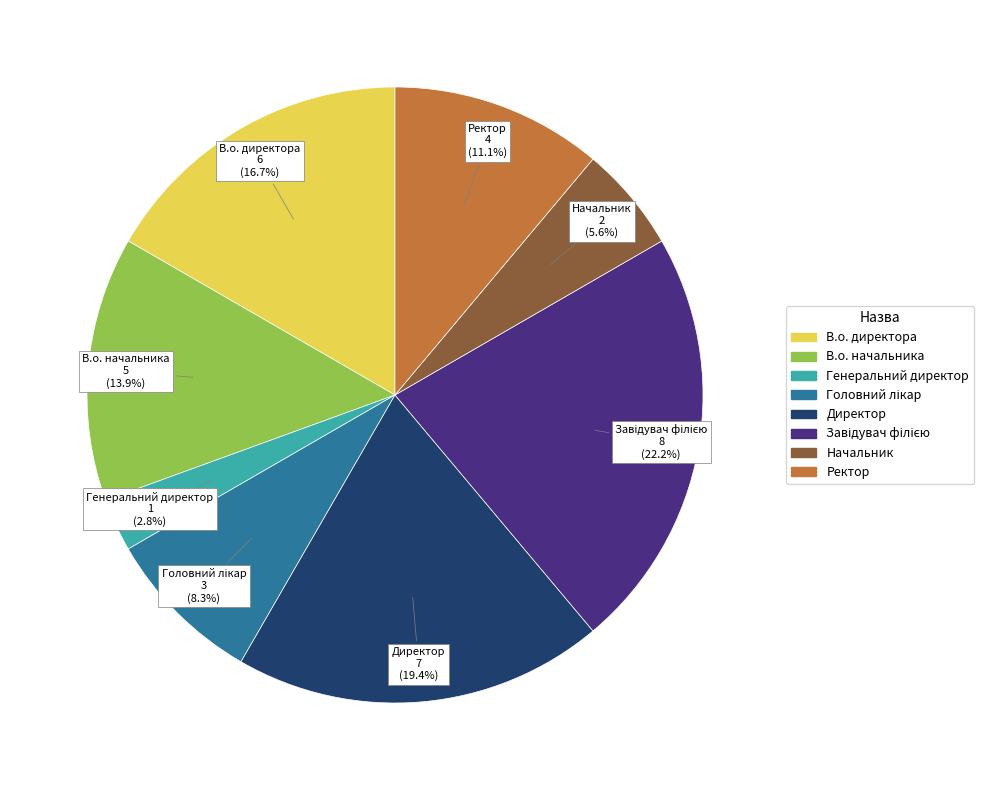

Do Директор and В.о. директора together represent more than half of the pie?

No